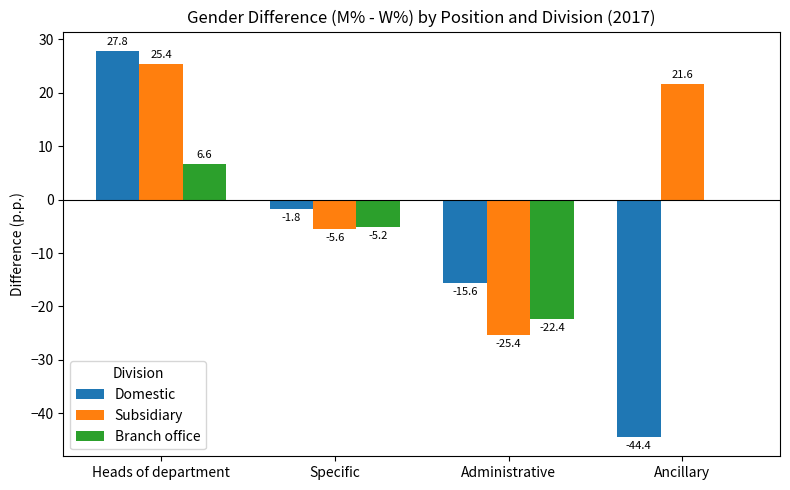

How many series are shown in this chart?

3